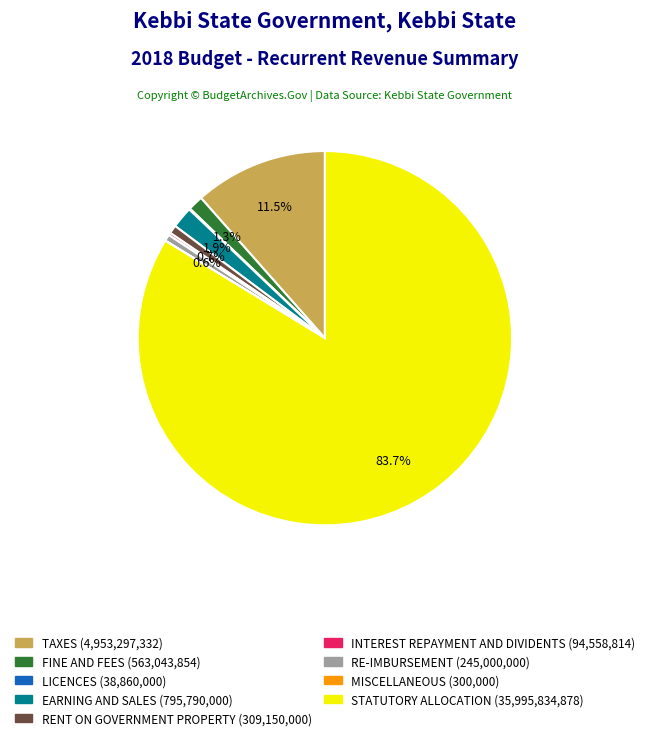

Which has a higher value, STATUTORY ALLOCATION or RE-IMBURSEMENT?

STATUTORY ALLOCATION